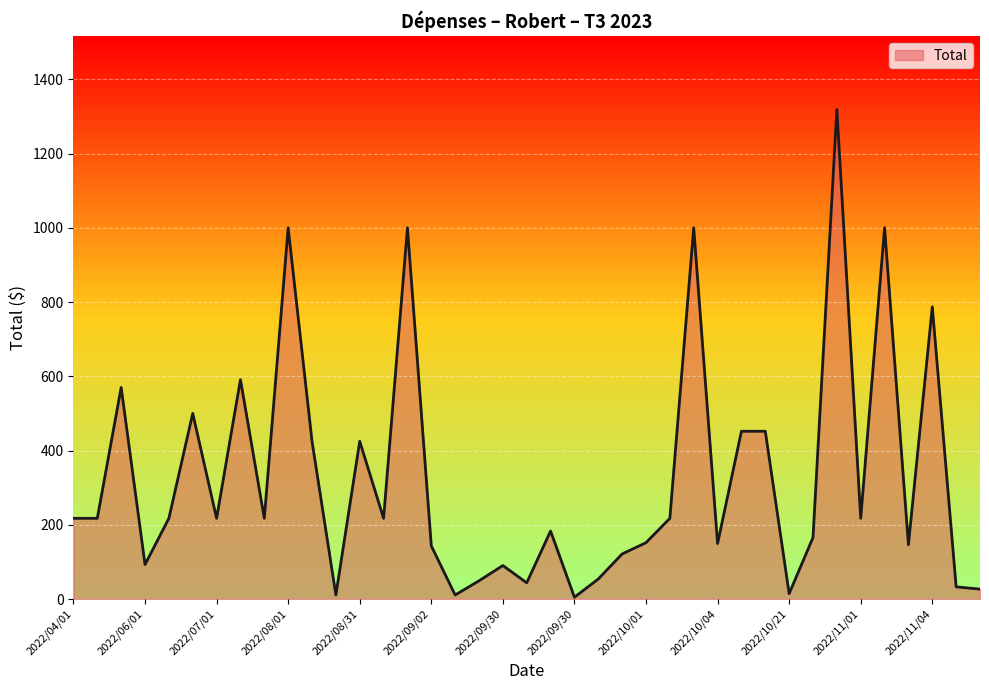

How many lines are shown in the chart?

1